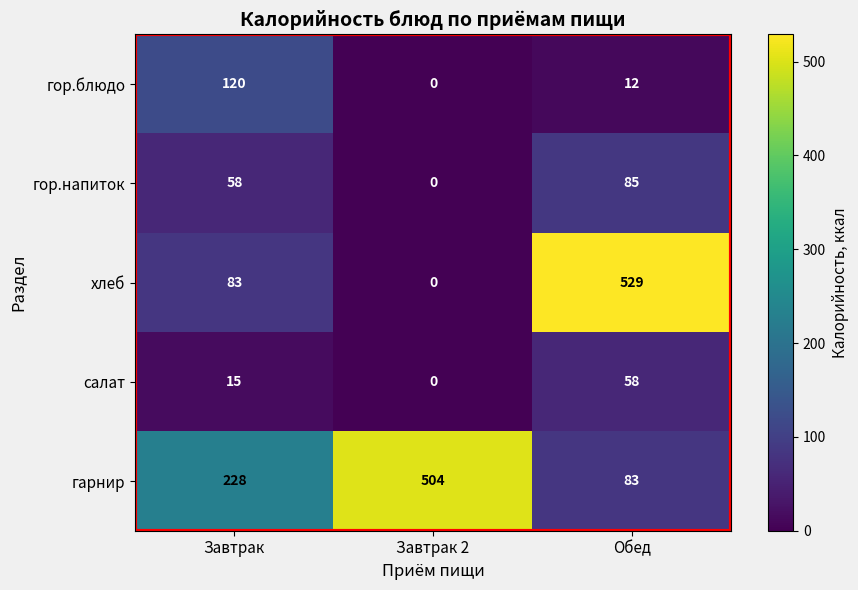

Which series has the largest total across all categories?

гарнир